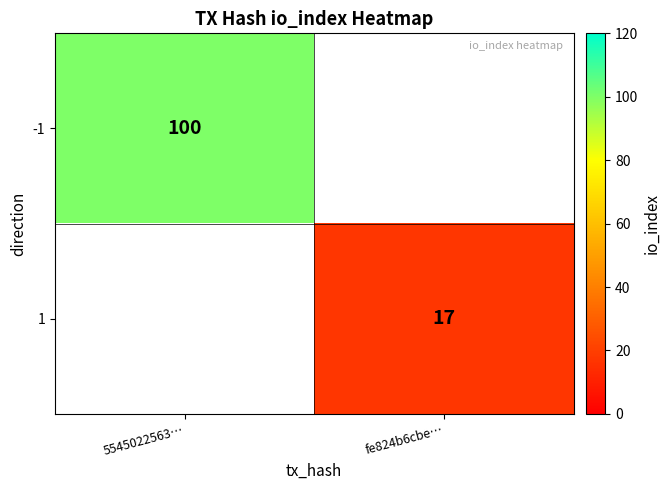

Is it true that 1 equals 17 at fe824b6cbe…?

True